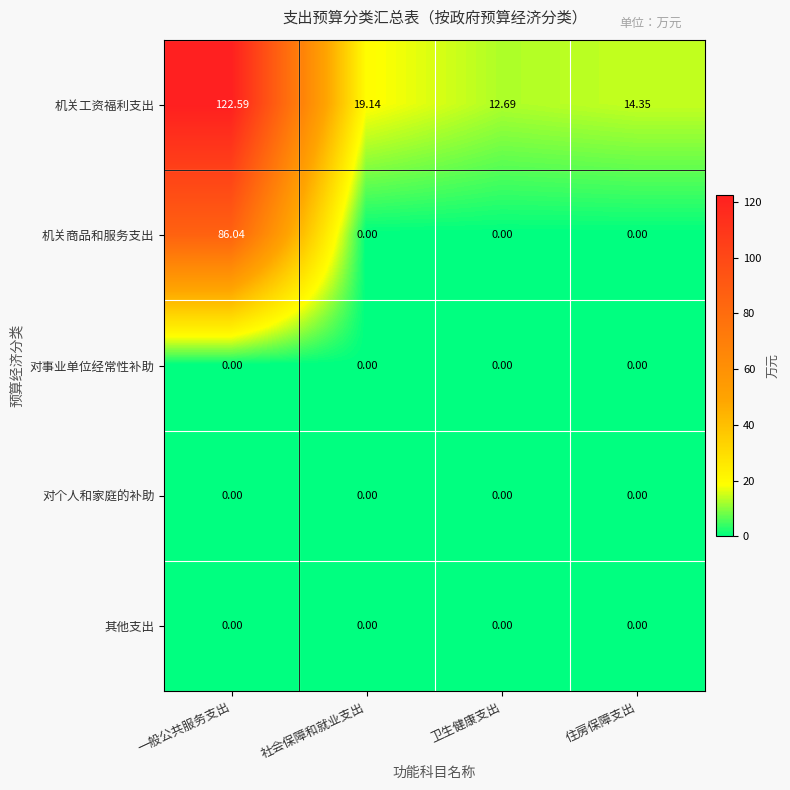

Which series changed the most between 卫生健康支出 and 住房保障支出?

机关工资福利支出